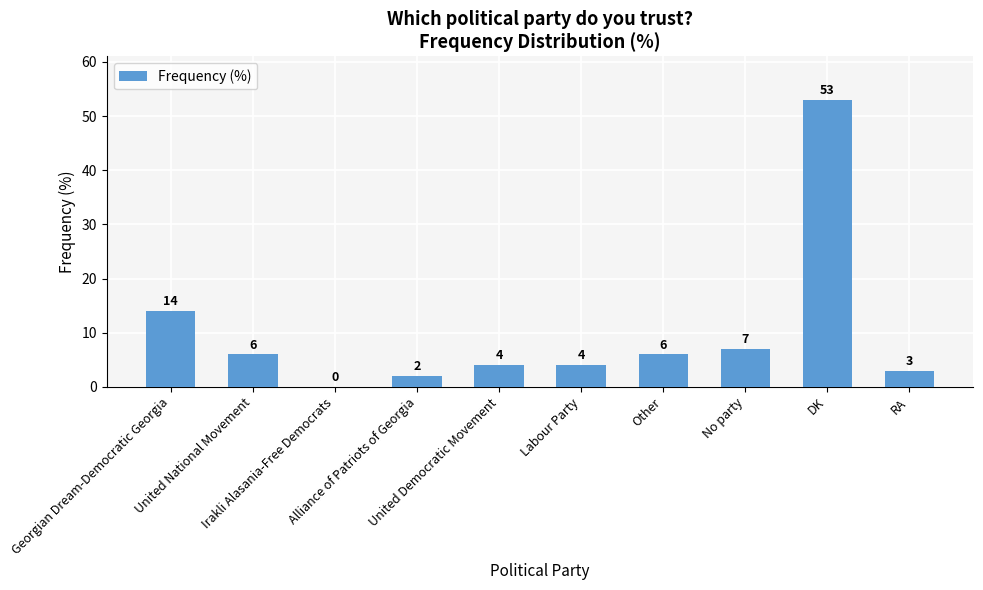

How many values are above zero?

9